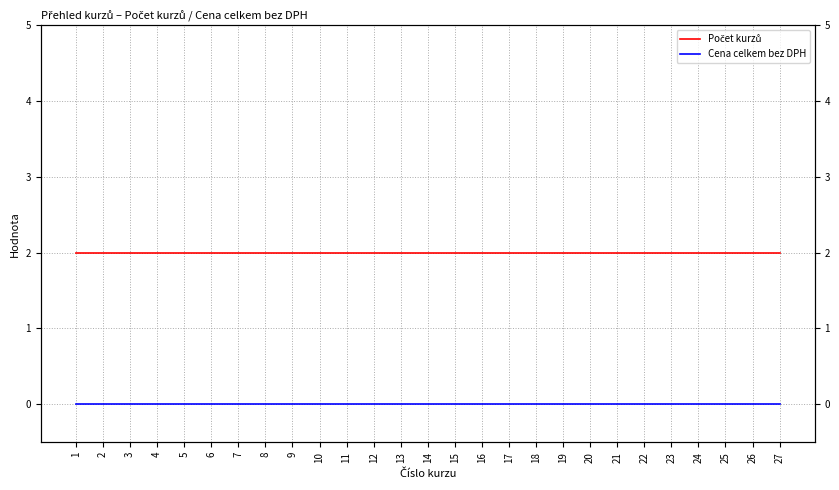

Reading left to right, list all the values displayed in this chart.

Počet kurzů: 2	2	2	2	2	2	2	2	2	2	2	2	2	2	2	2	2	2	2	2	2	2	2	2	2	2	2
Cena celkem bez DPH: 0	0	0	0	0	0	0	0	0	0	0	0	0	0	0	0	0	0	0	0	0	0	0	0	0	0	0